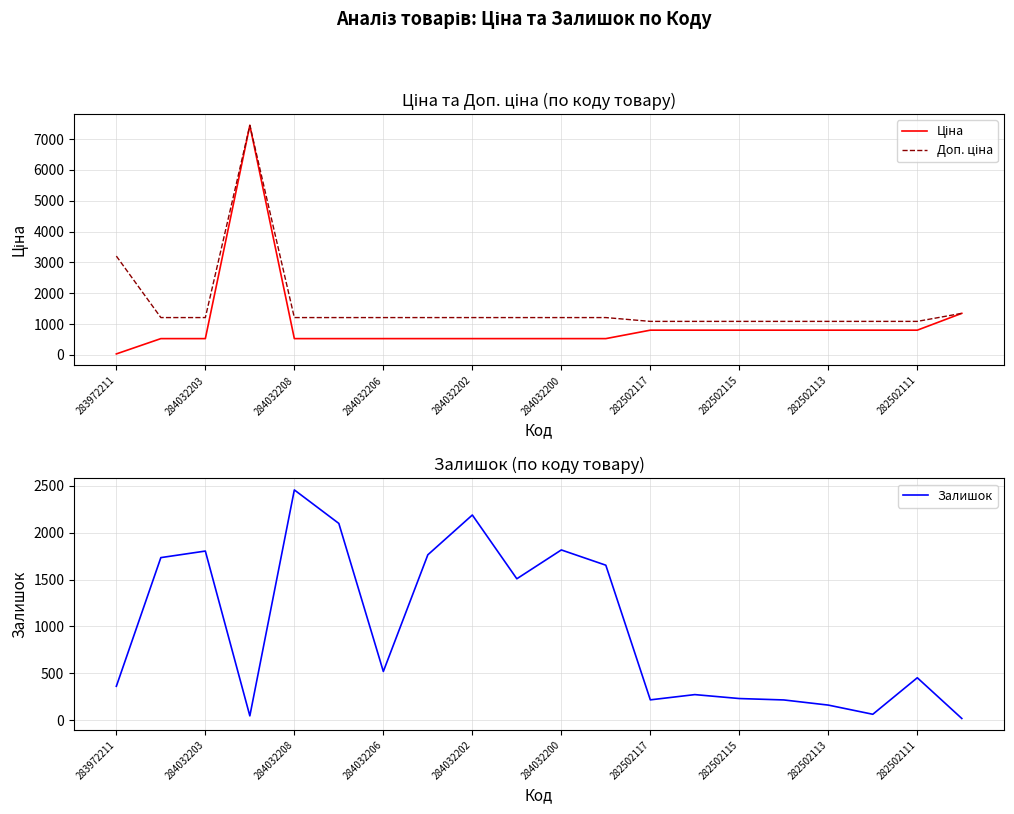

Which series has the largest range (max minus min)?

Ціна